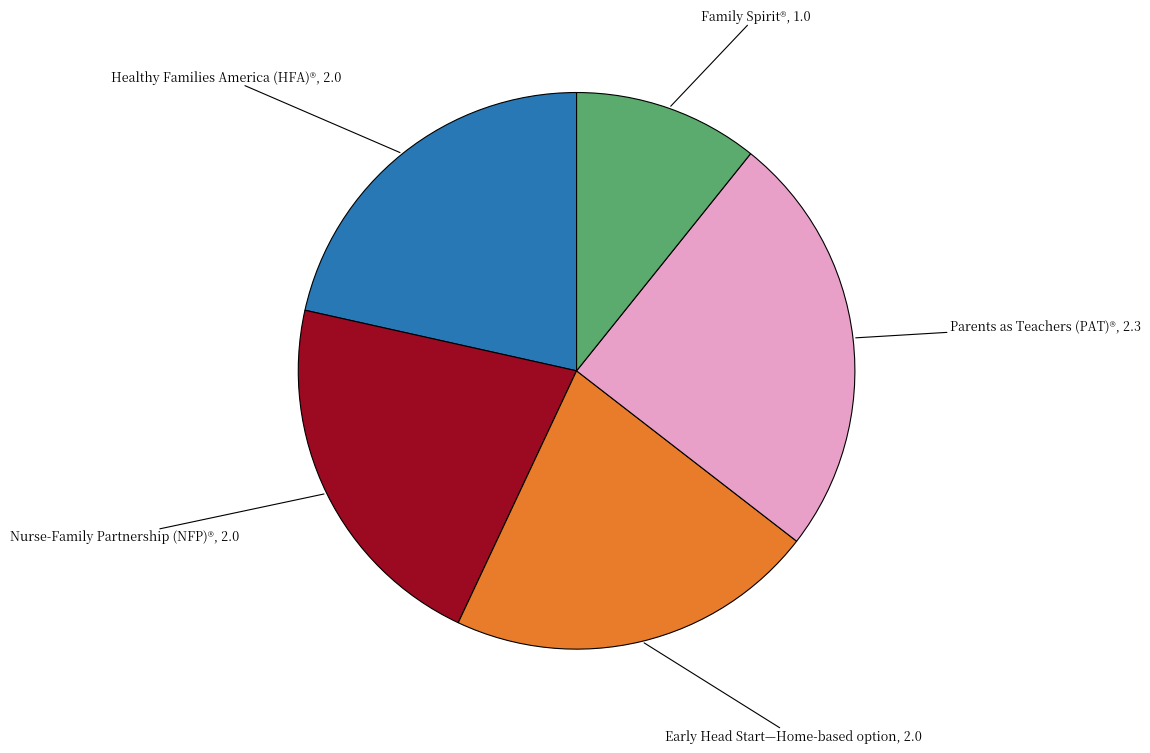

Count the number of slices in the pie.

5